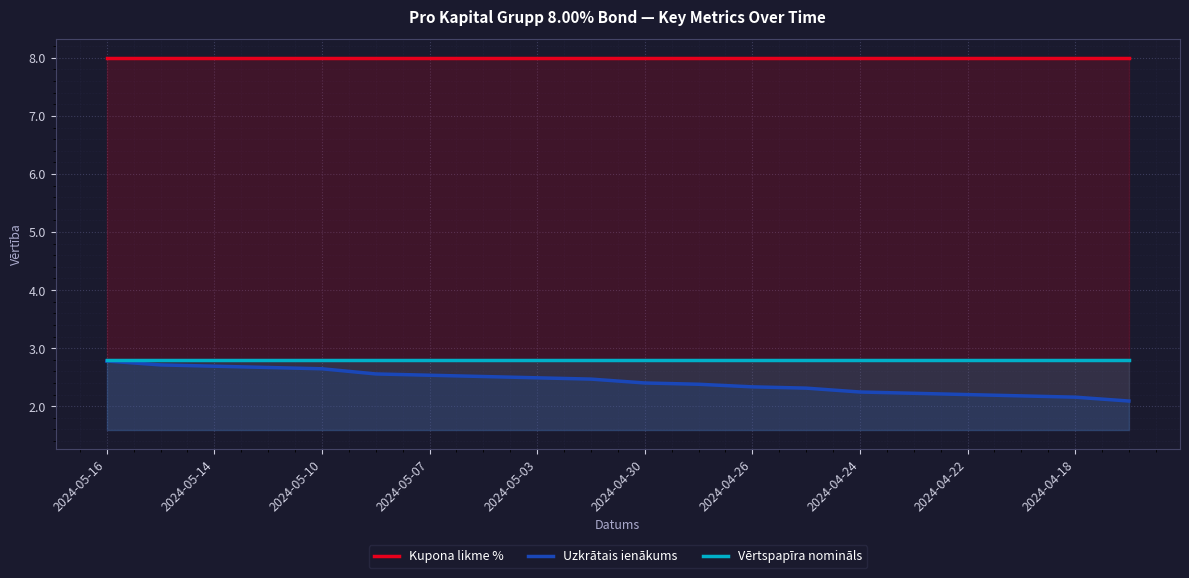

True or false: Kupona likme % and Vērtspapīra nomināls cross at least once.

False